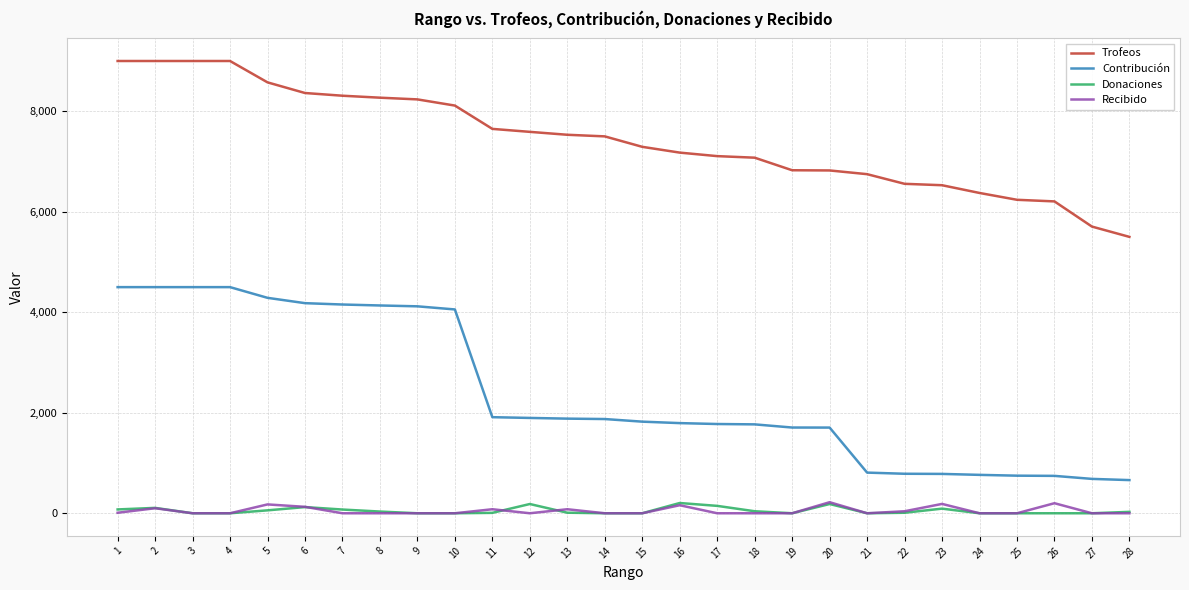

The value of Recibido at 10 is 0. True or false?

True